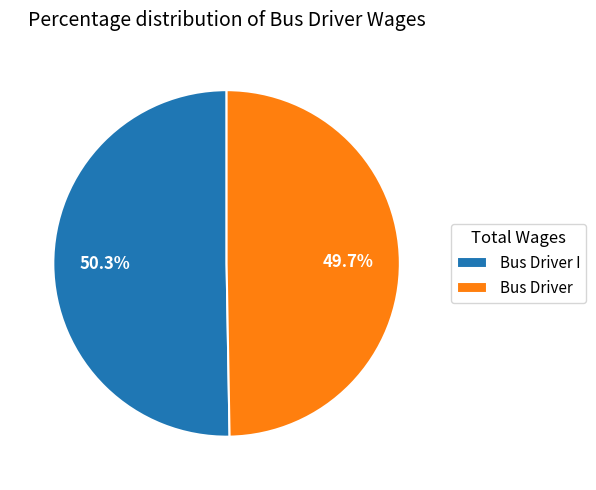

Which has a higher value, Bus Driver or Bus Driver I?

Bus Driver I